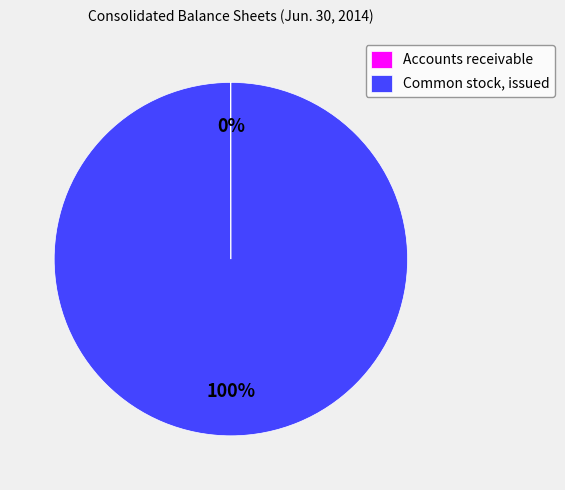

The Common stock, issued slice represents 100% of the pie. True or false?

True